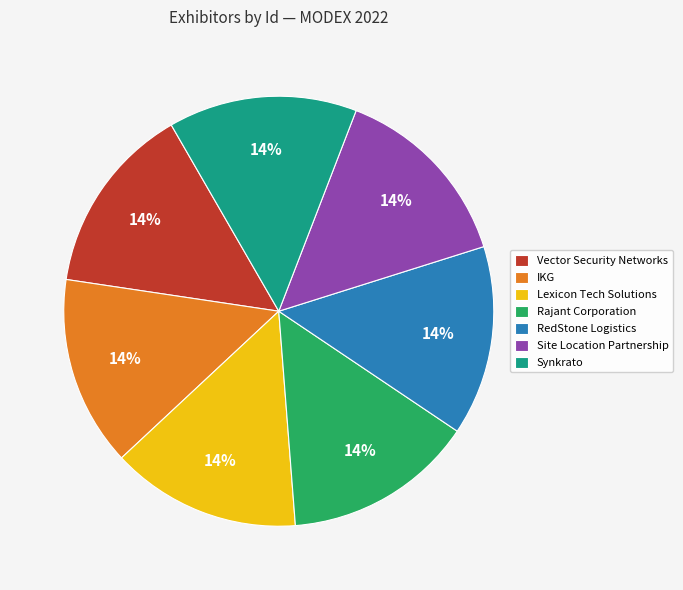

Approximately how many times larger is the value at IKG compared to Vector Security Networks?

1.0